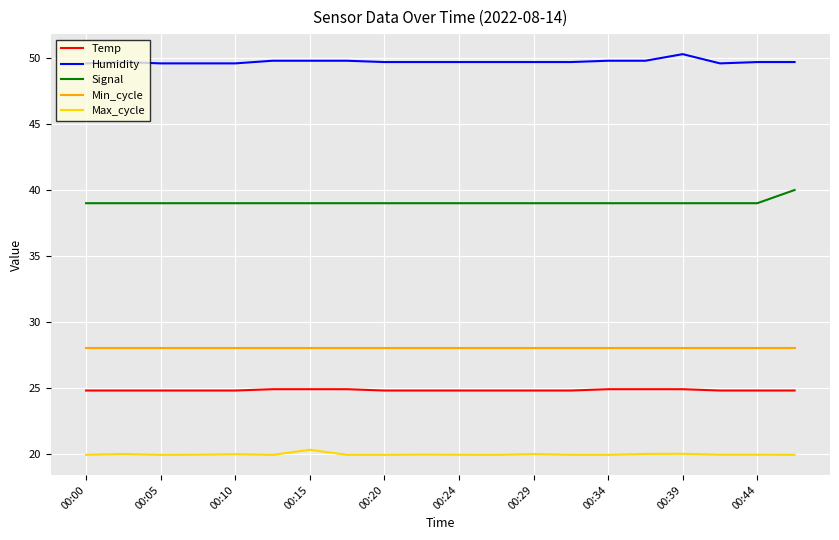

What are all the series names shown in the legend?

Temp, Humidity, Signal, Min_cycle, Max_cycle